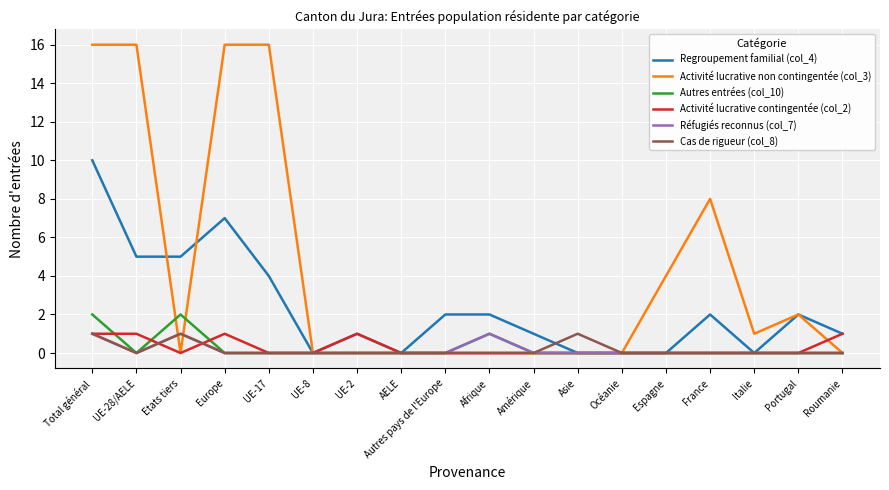

What is the greatest value displayed?

16